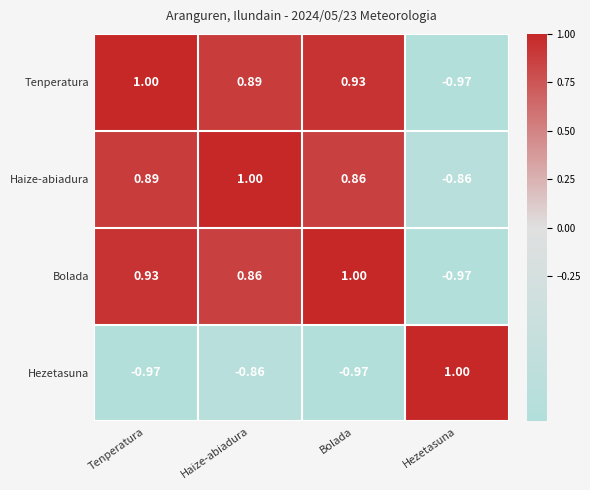

At which label does Tenperatura reach its peak?

Tenperatura